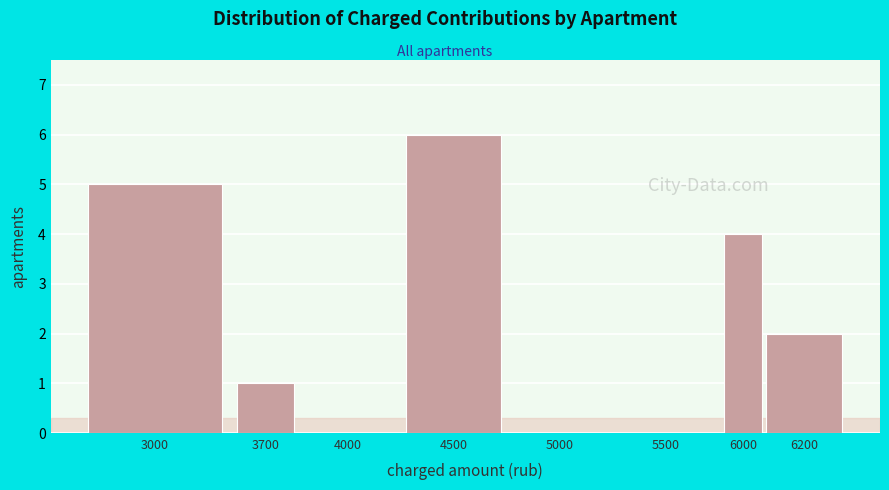

Reading left to right, what are all the values shown in this chart?

3000=5	3700=1	4000=0	4500=6	5000=0	5500=0	6000=4	6200=2